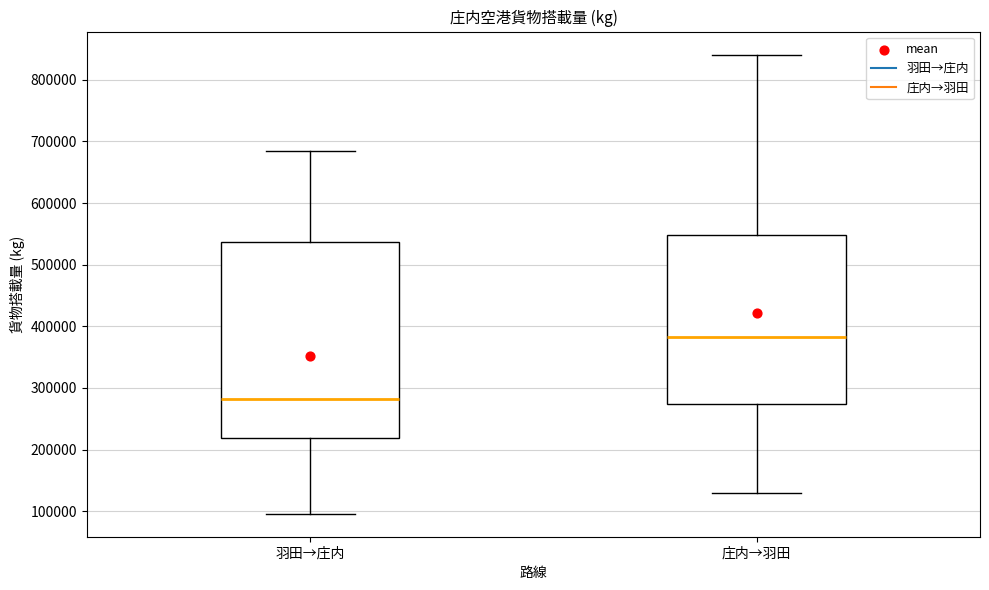

Reading left to right, read every box against the y-axis: the position of its median line, the range the box covers, and the ends of its whiskers. The values are not printed on the chart, so give them approximately, as read against the axis.

羽田→庄内: median 280000, box 220000 to 540000, whiskers 100000 to 680000
庄内→羽田: median 380000, box 270000 to 550000, whiskers 130000 to 840000